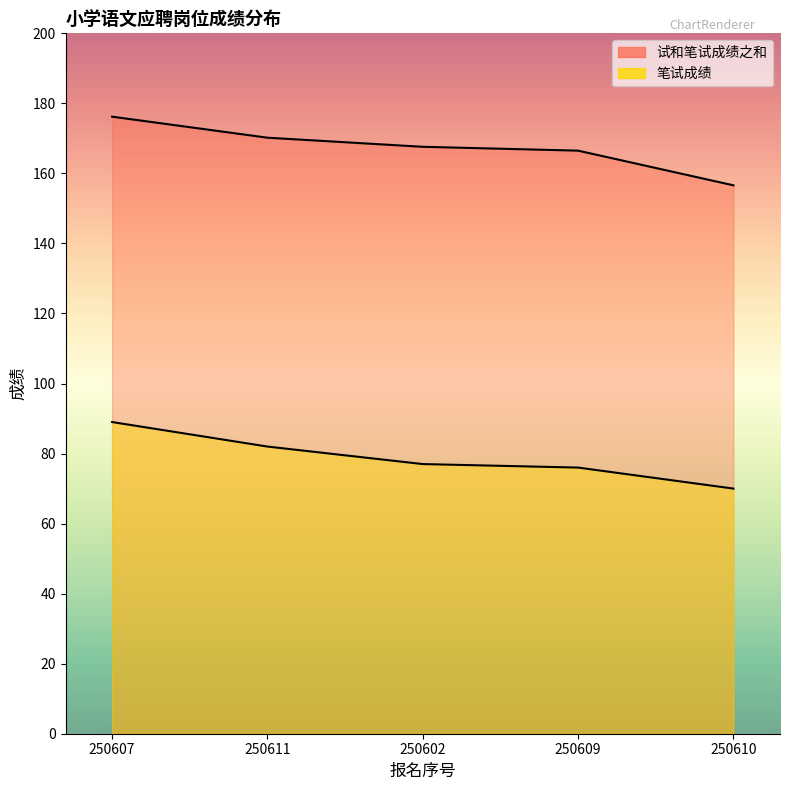

What value does the 笔试成绩 series have at 250611?

82.0